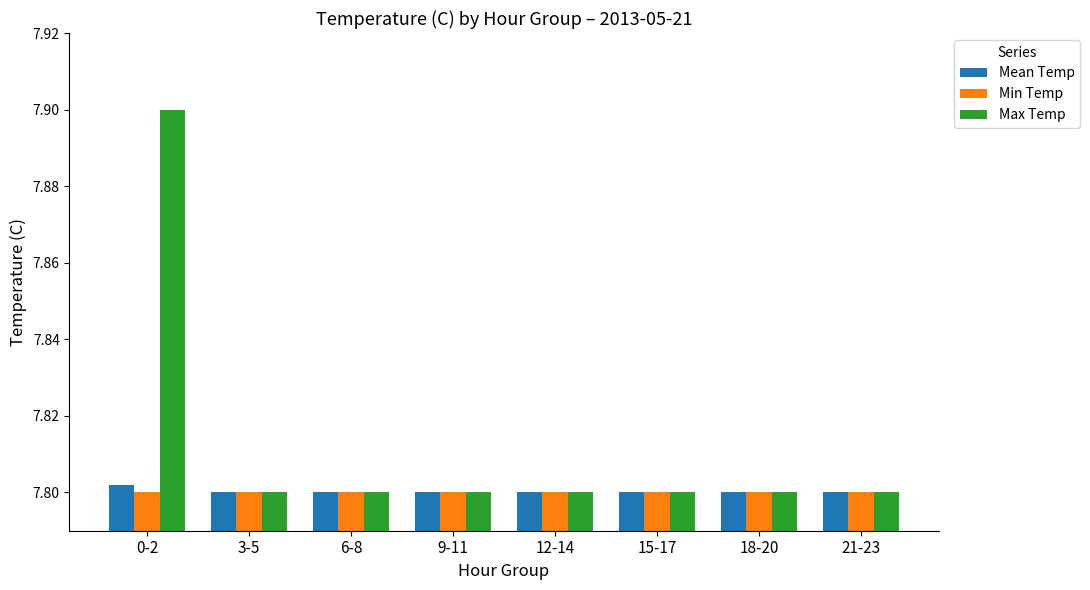

What position from the right is 9-11?

5